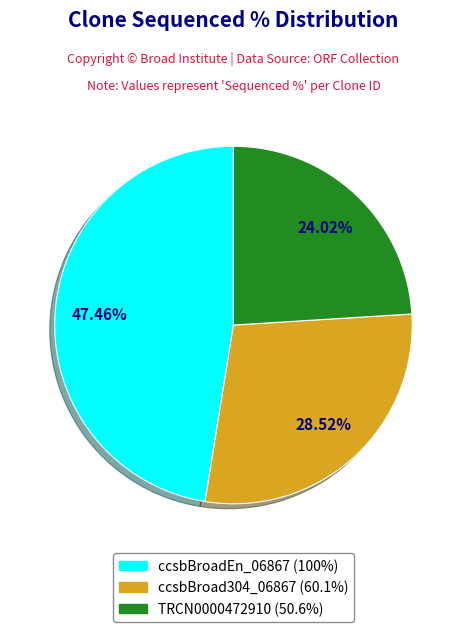

Does any single category account for the majority?

No